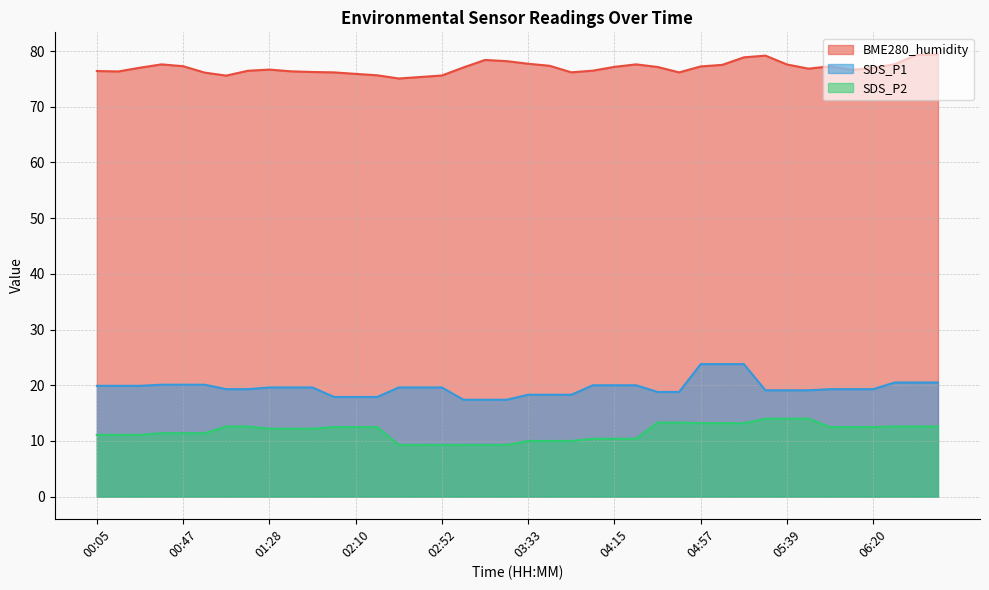

The SDS_P1 series shows 20.5 at 06:51. True or false?

True